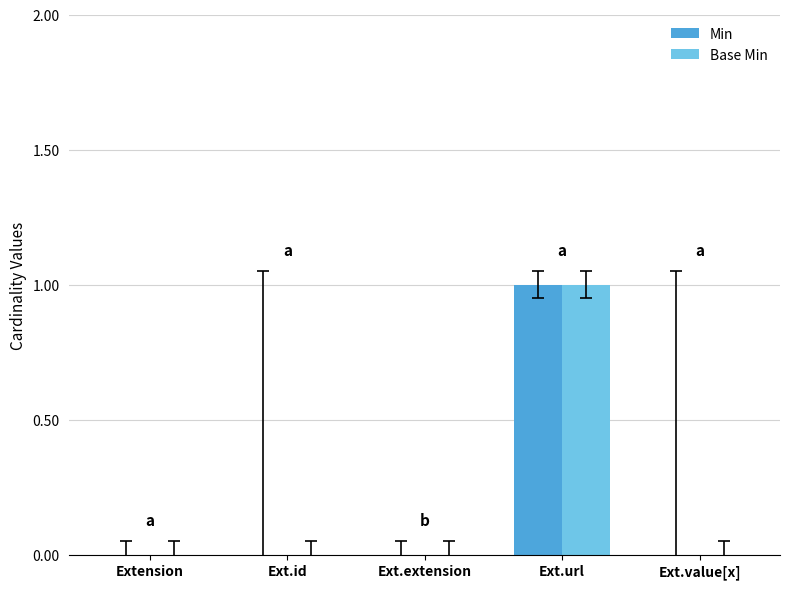

Is it true that Min equals -1 at Ext.extension?

False